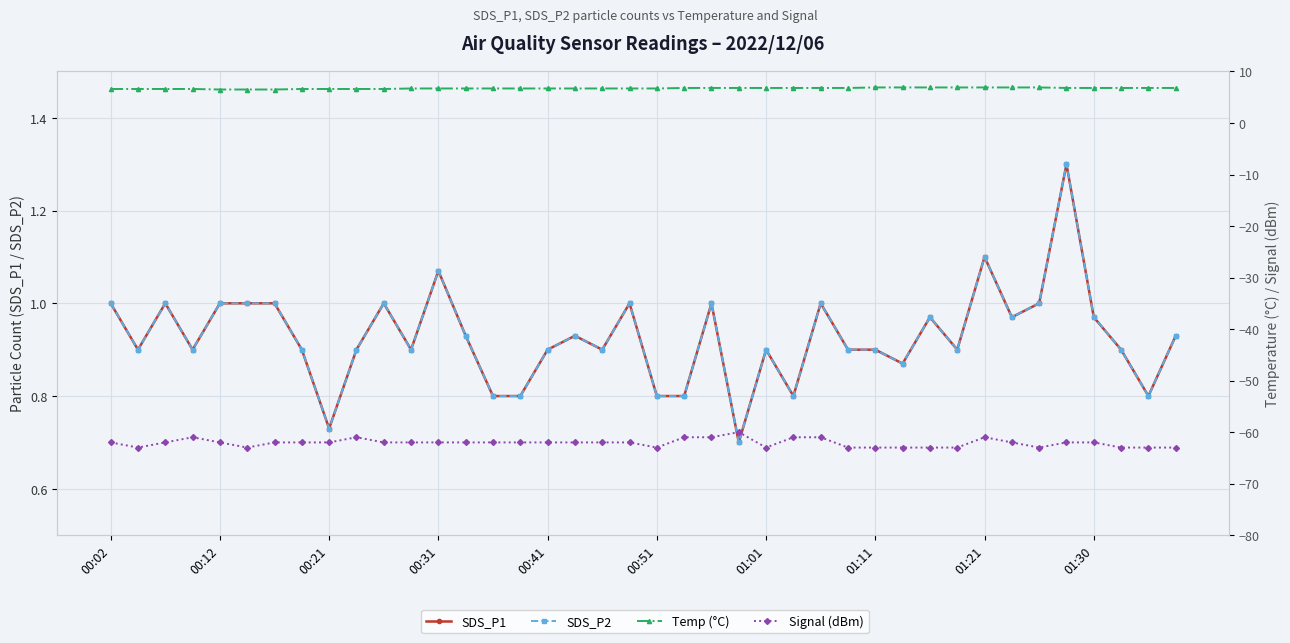

What are all the series names shown in the legend?

SDS_P1, SDS_P2, Temp (°C), Signal (dBm)